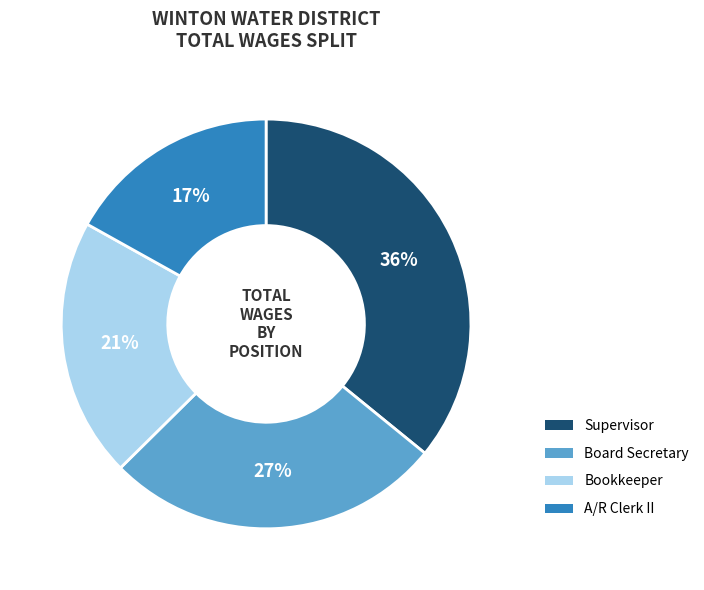

What is the ratio of the value at A/R Clerk II to the value at Supervisor?

0.5